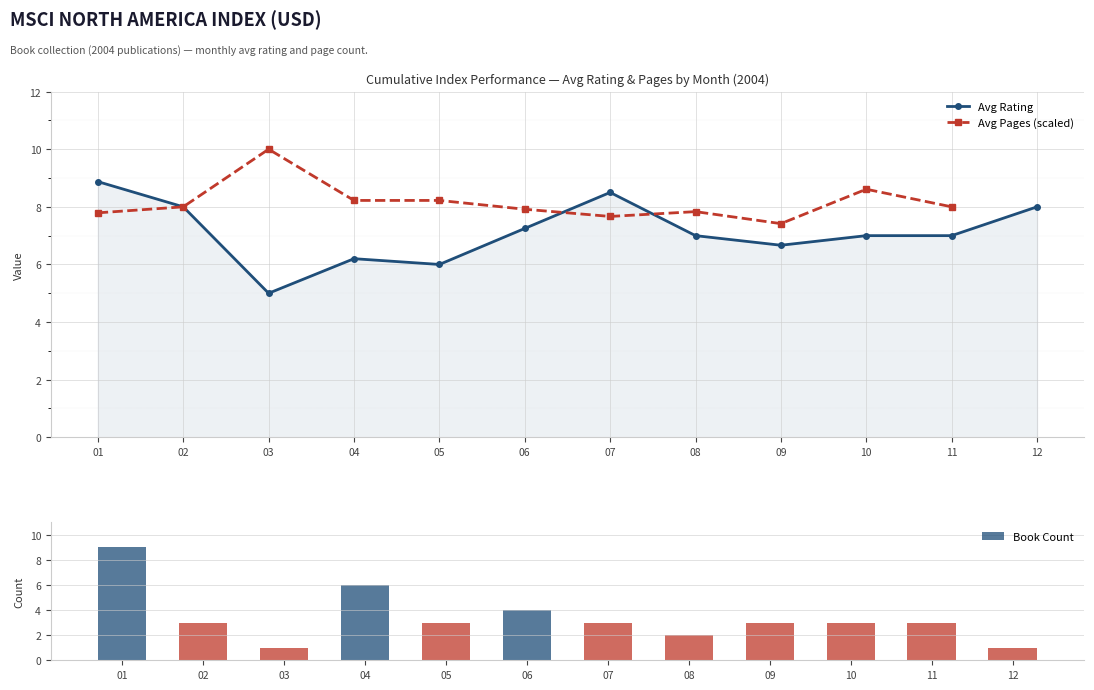

Which series has the largest range (max minus min)?

Book Count